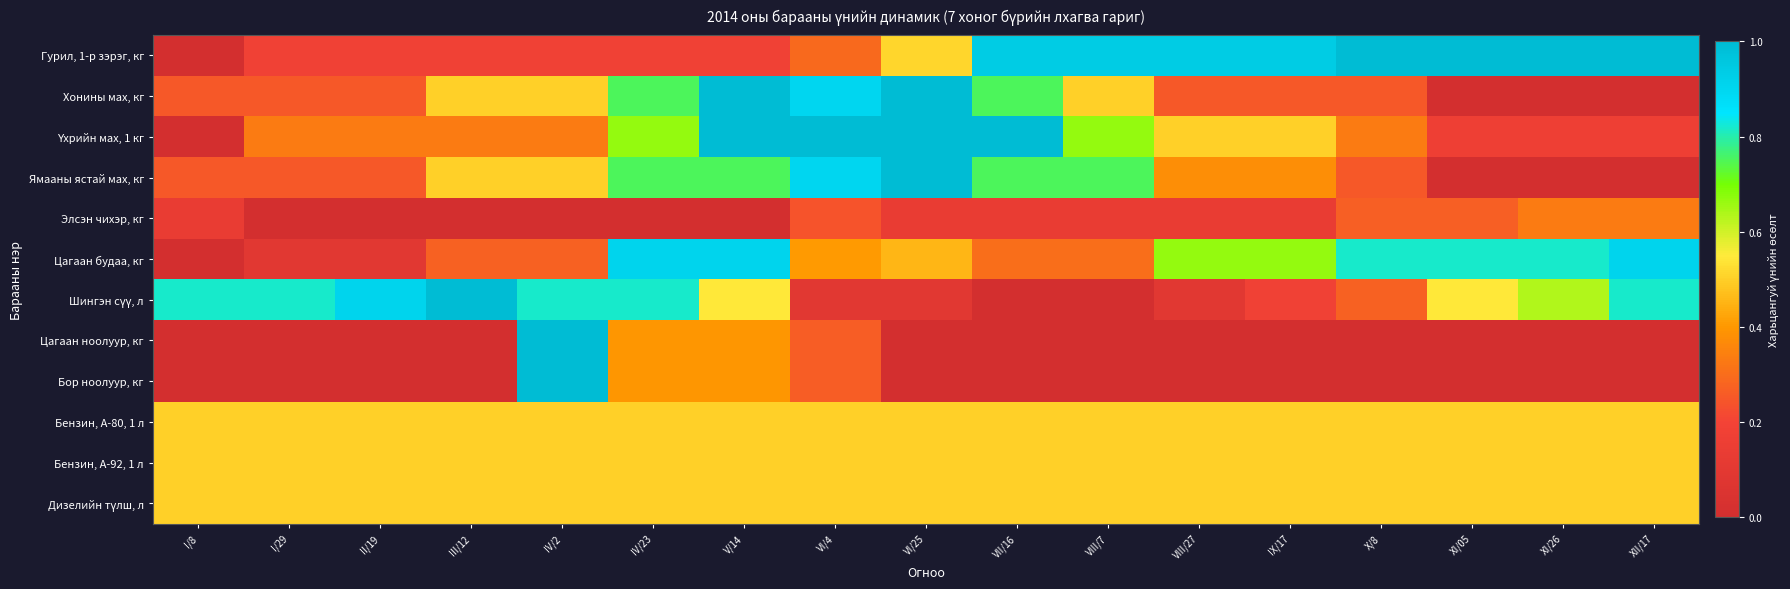

At which category is the sum across all series the highest?

V/14